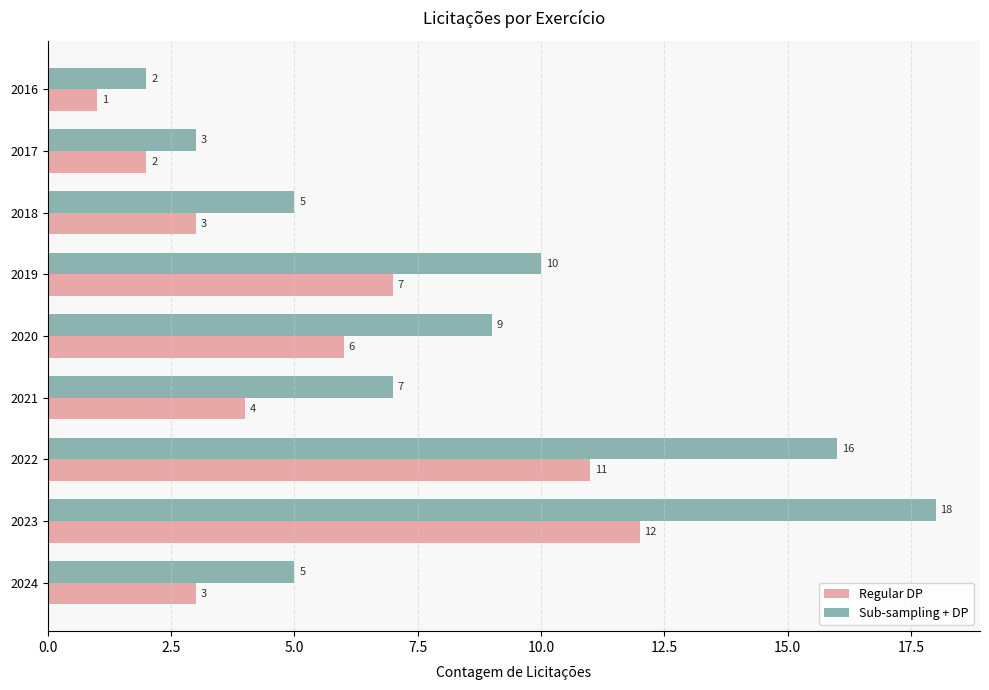

At 2022, list the series in order from smallest to largest.

Regular DP, Sub-sampling + DP